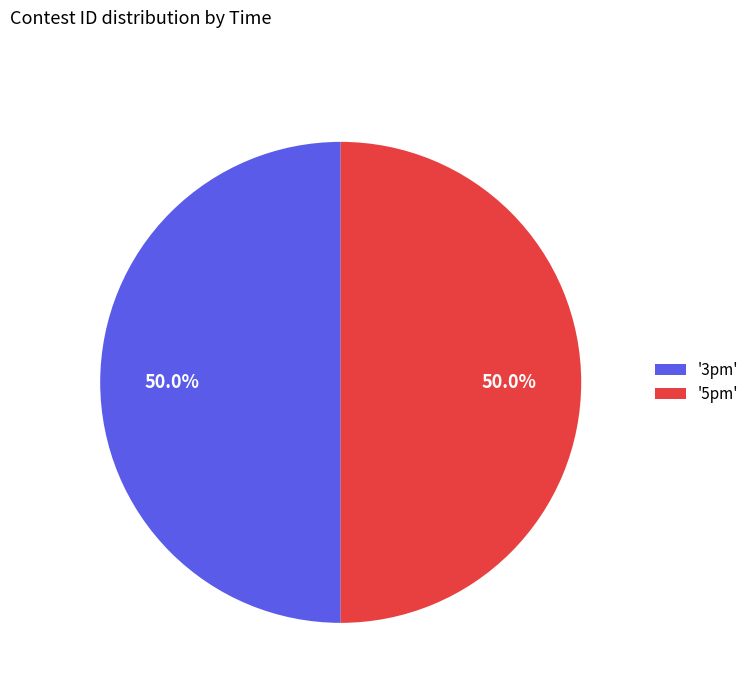

How many slices are in this pie chart?

2